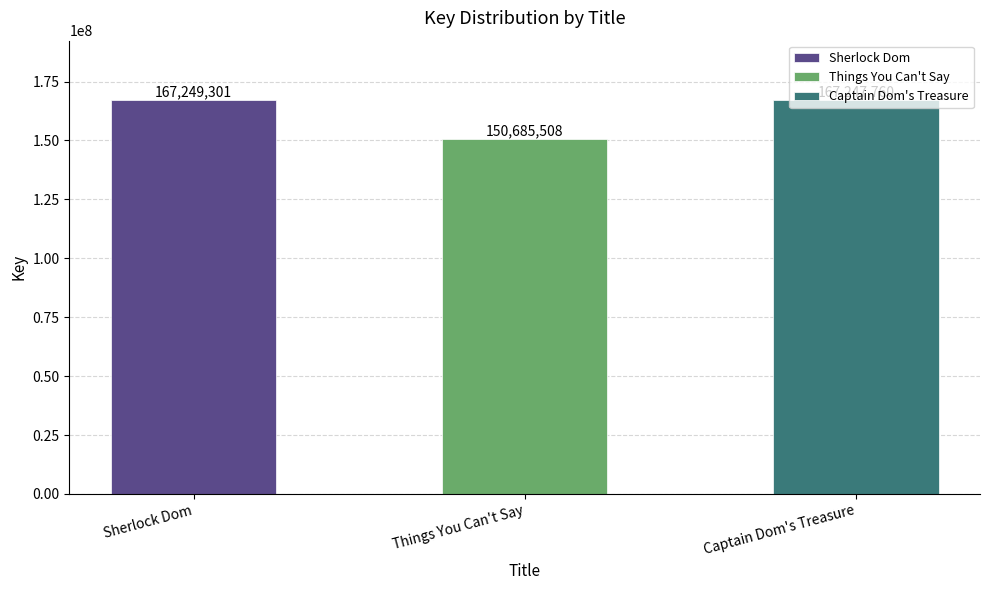

How many series are shown in this chart?

1